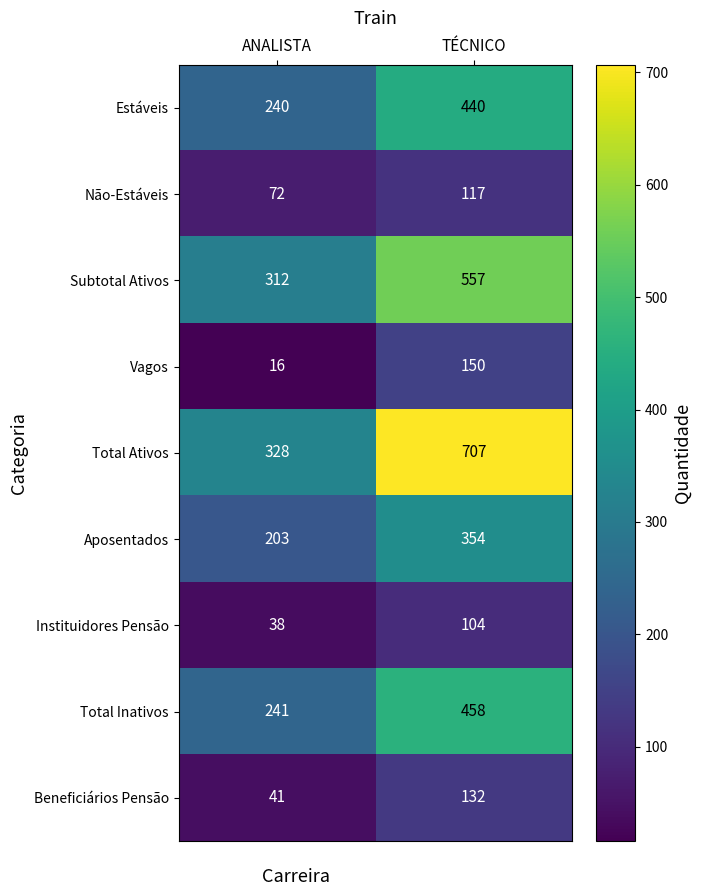

Reading right to left, what are all the values shown in this chart?

Estáveis: 440	240
Não-Estáveis: 117	72
Subtotal Ativos: 557	312
Vagos: 150	16
Total Ativos: 707	328
Aposentados: 354	203
Instituidores Pensão: 104	38
Total Inativos: 458	241
Beneficiários Pensão: 132	41